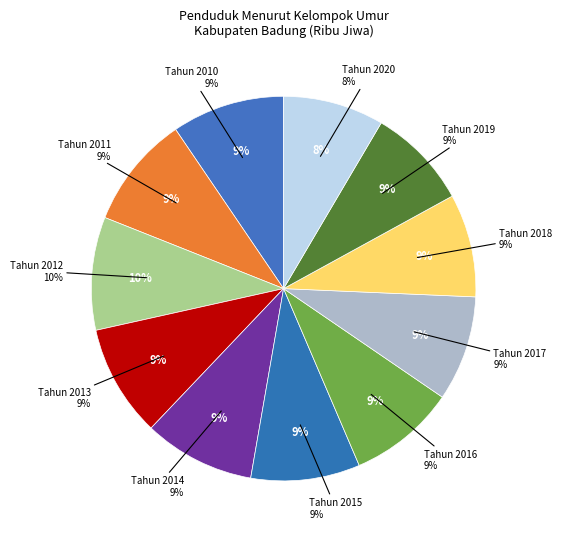

Which slice is the smallest?

Tahun 2020